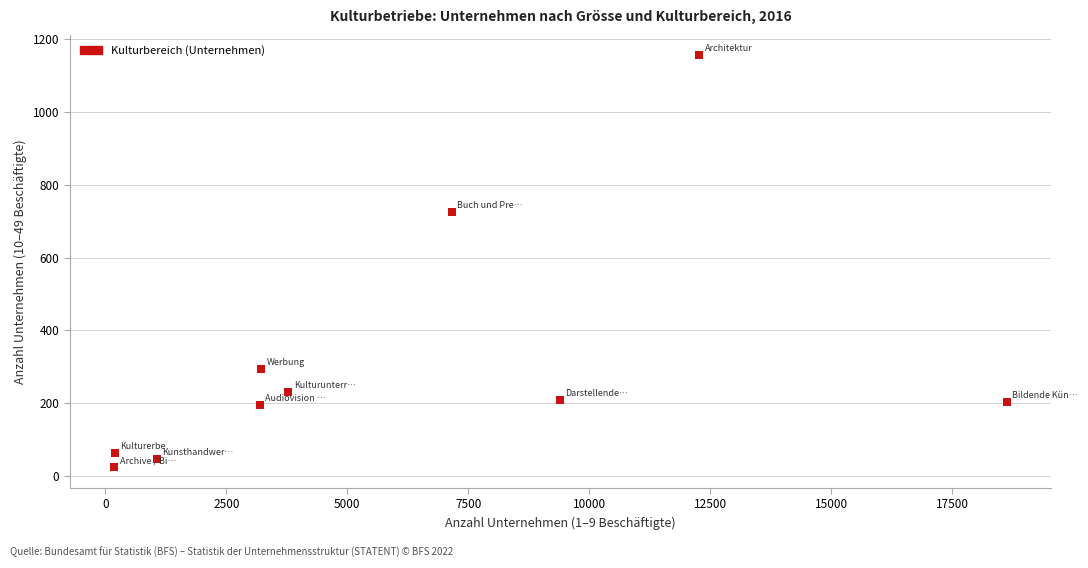

What Y value in the scatter plot is closest to 590?

726